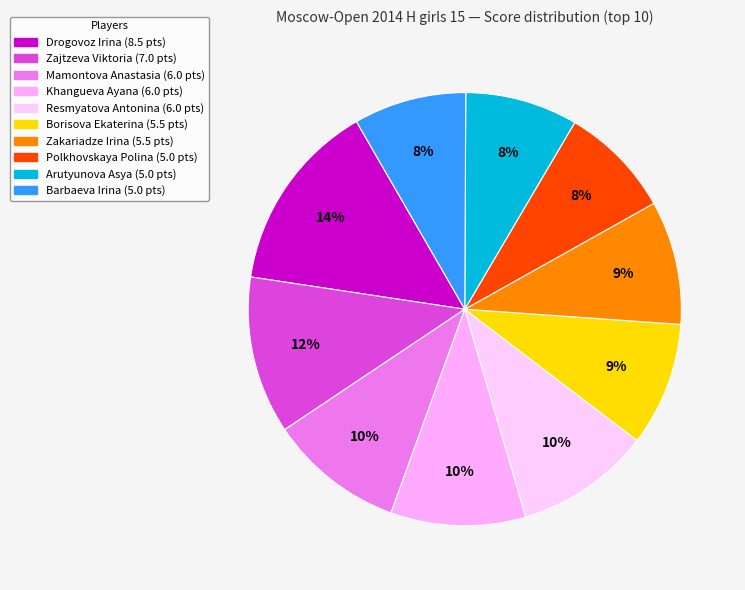

True or false: Resmyatova Antonina accounts for 1% of the total.

False